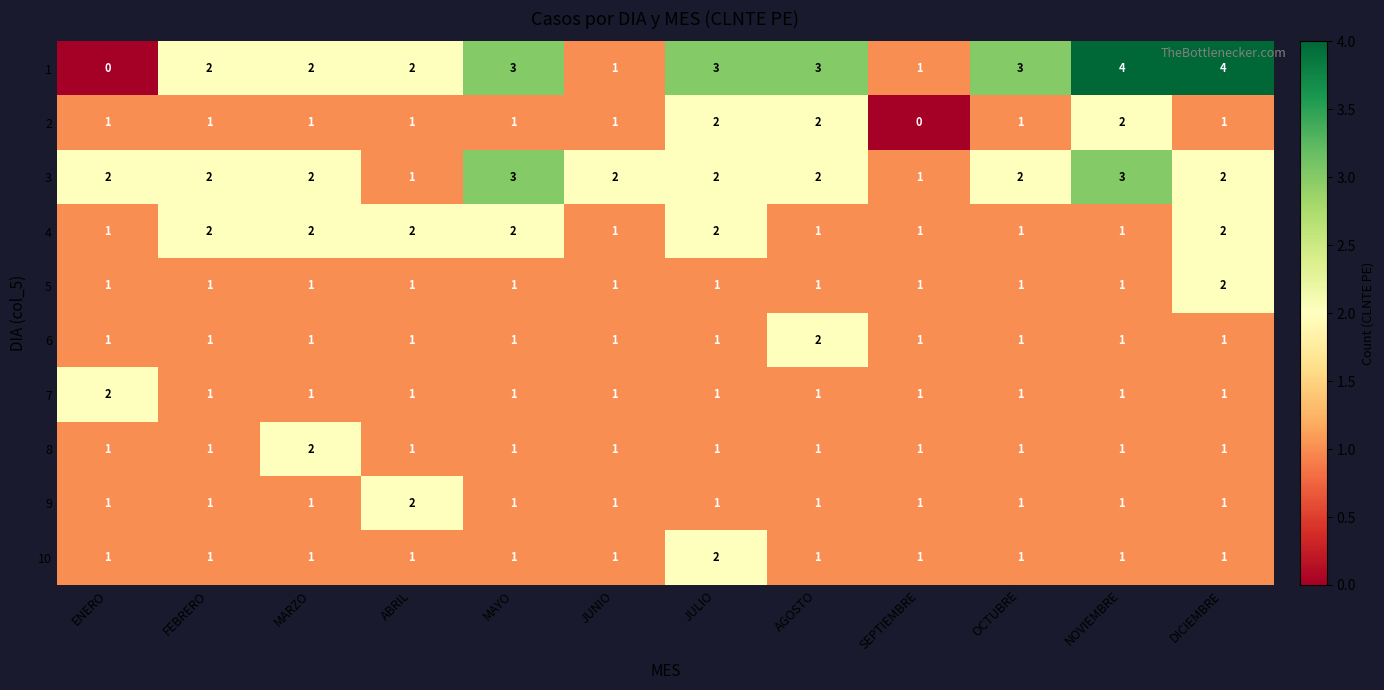

What is the difference between the maximum and minimum values in the 1 series?

4